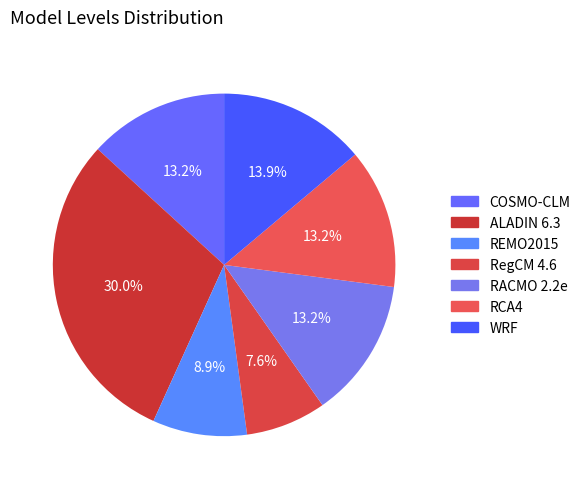

How many segments does this pie chart have?

7